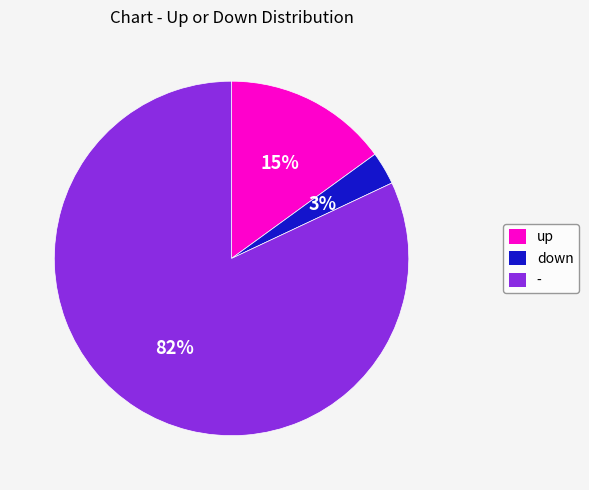

Rank the categories by value from highest to lowest.

-, up, down